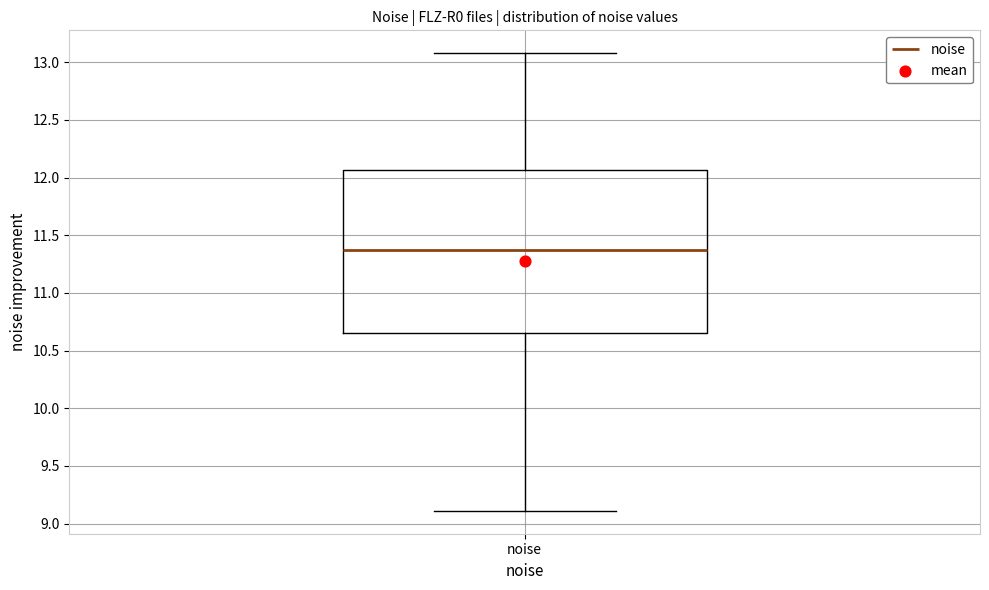

Where is the lower edge of the box for noise on the y-axis? The values are not printed on the chart, so give them approximately, as read against the axis.

10.65